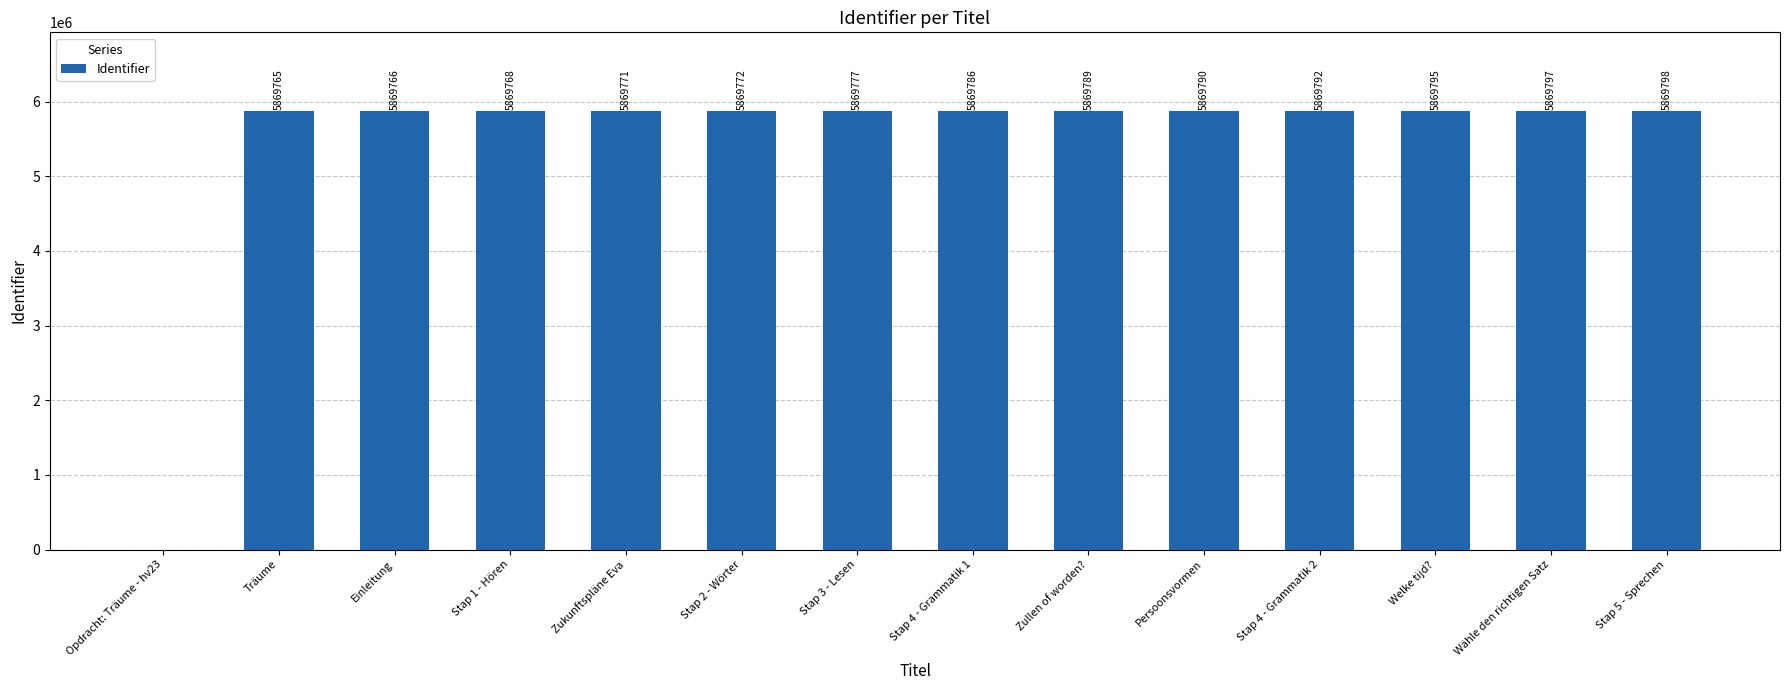

What is the sum of all values?

76307166